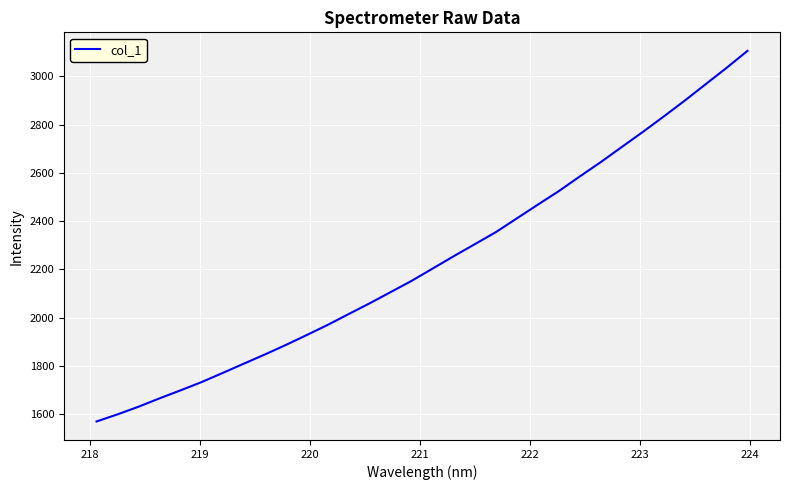

What is the smallest value displayed?

1568.9